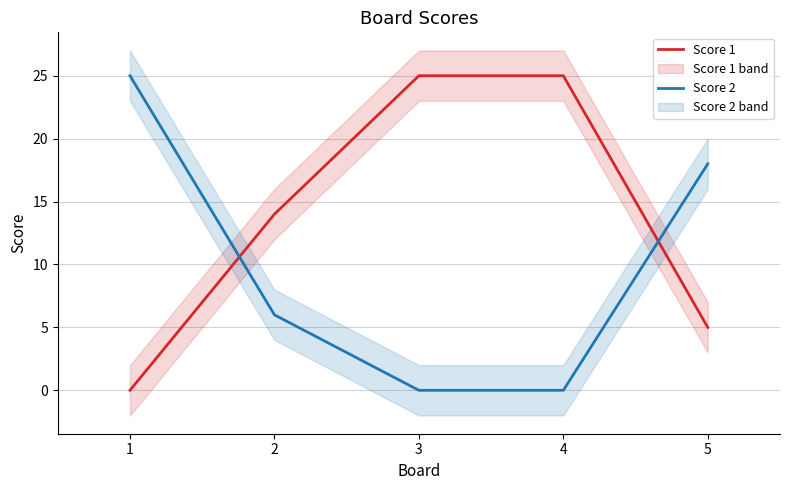

Reading left to right, what are all the values shown in this chart?

Score 1: 0	14	25	25	5
Score 2: 25	6	0	0	18